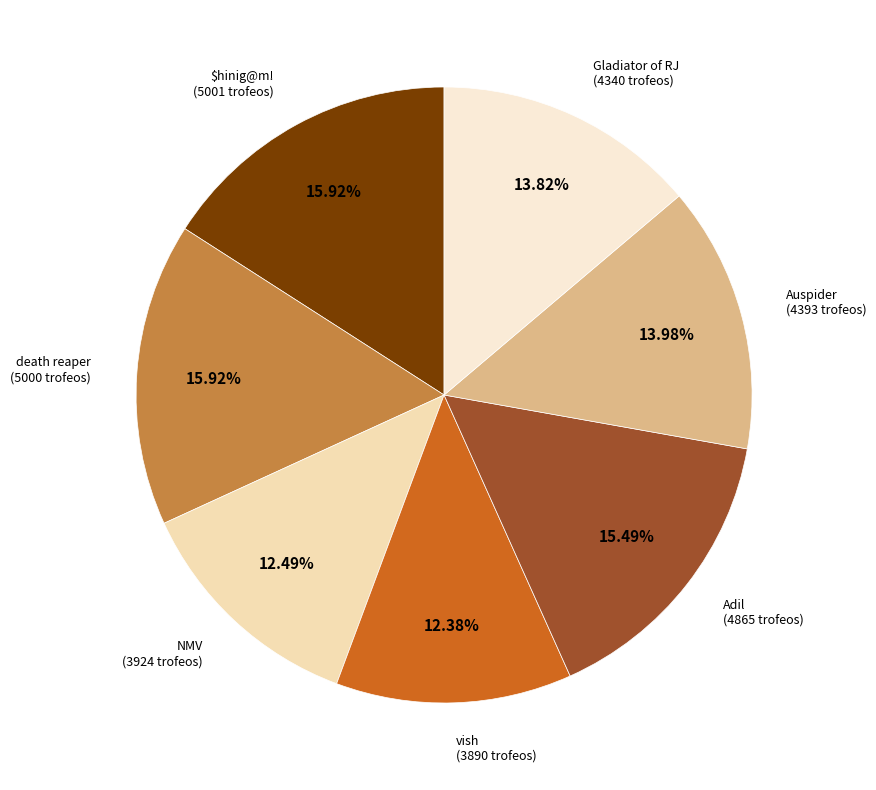

Count the number of slices in the pie.

7